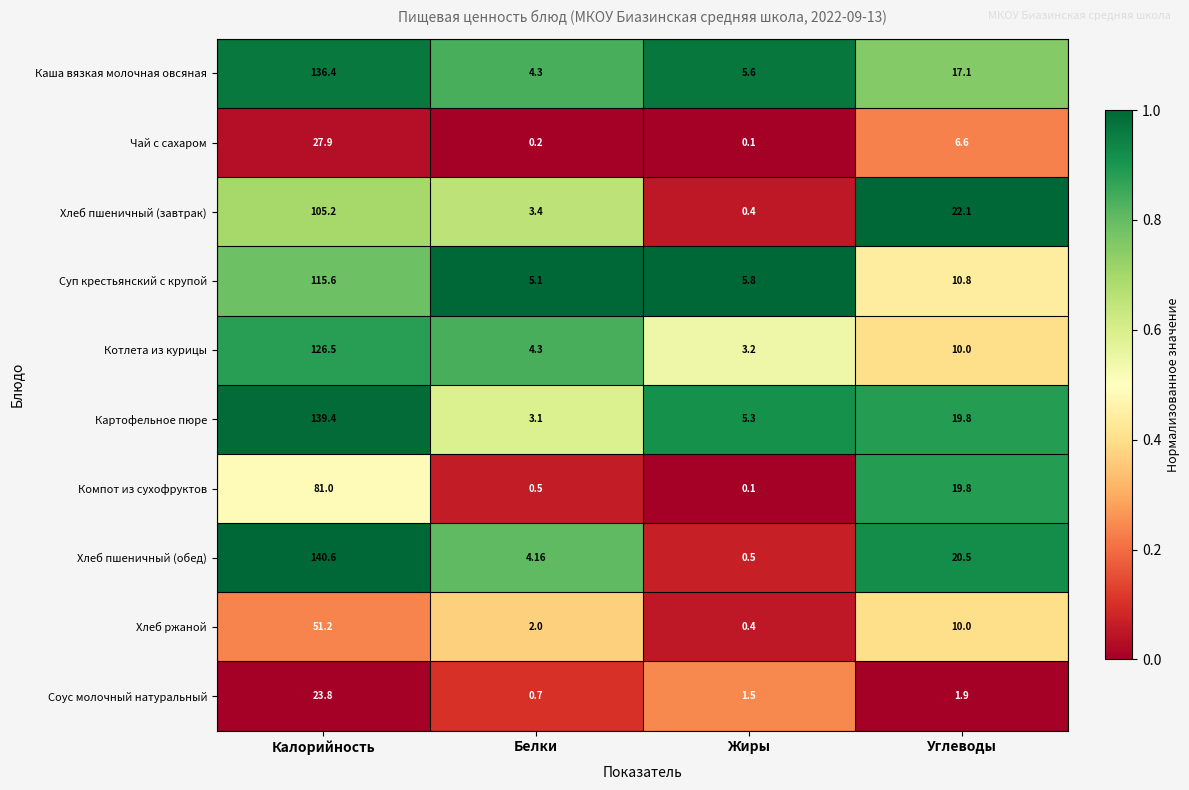

At which label is Чай с сахаром closest to 14?

Углеводы